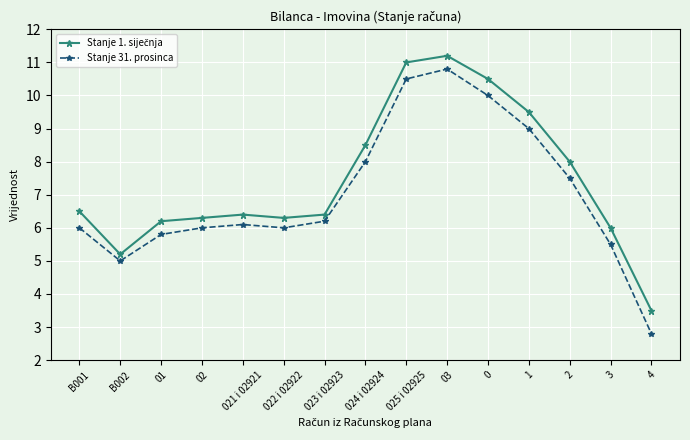

What is the smallest value displayed?

2.8